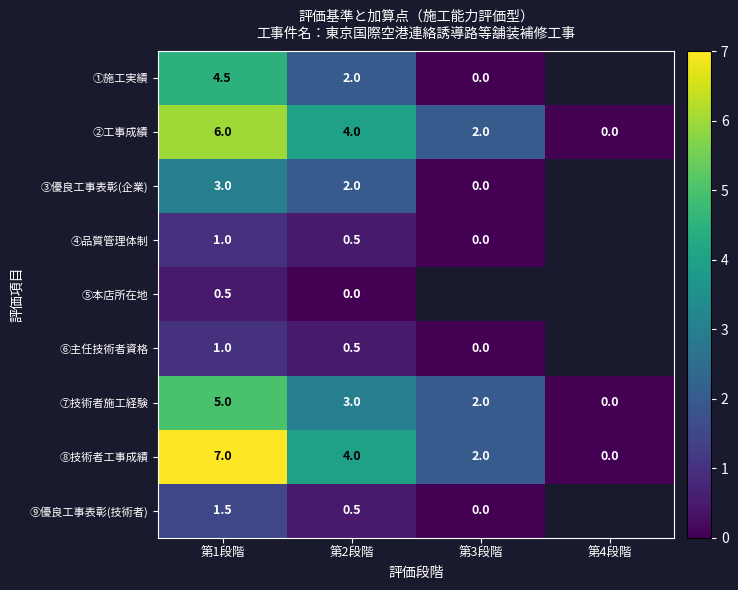

The value of ②工事成績 at 第4段階 is -4.0. True or false?

False